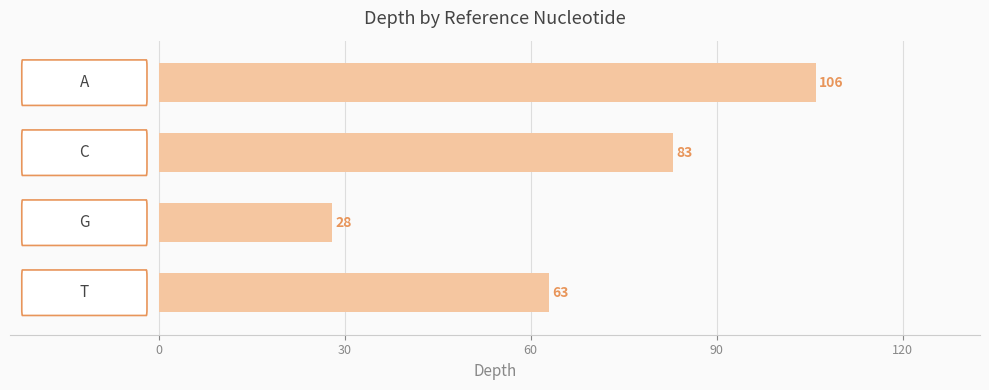

Are the bars grouped side by side (vs. stacked)?

No